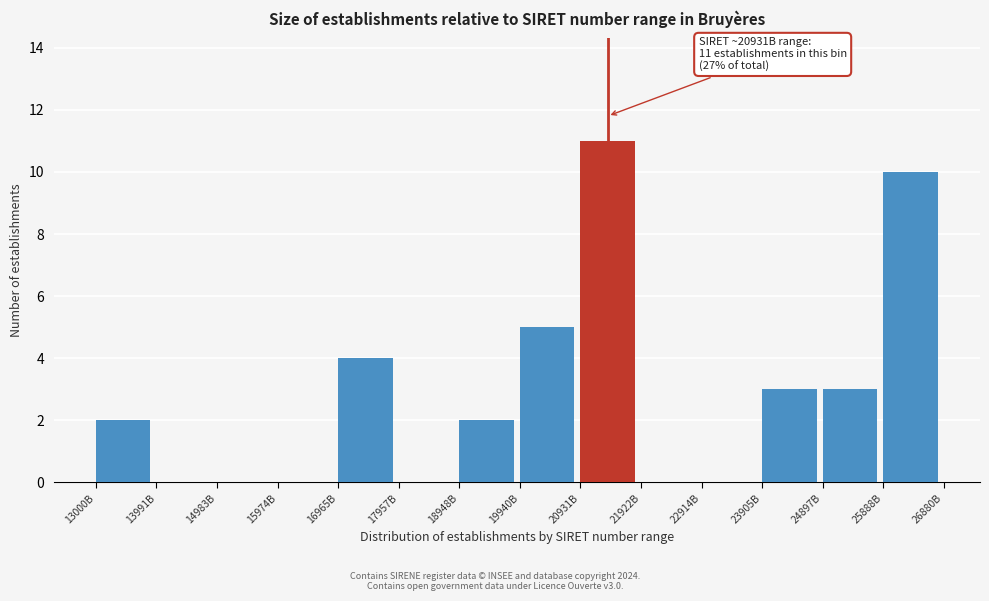

Reading left to right, what are all the values shown in this chart?

13000B=2	13991B=0	14983B=0	15974B=0	16965B=4	17957B=0	18948B=2	19940B=5	20931B=11	21922B=0	22914B=0	23905B=3	24897B=3	25888B=10